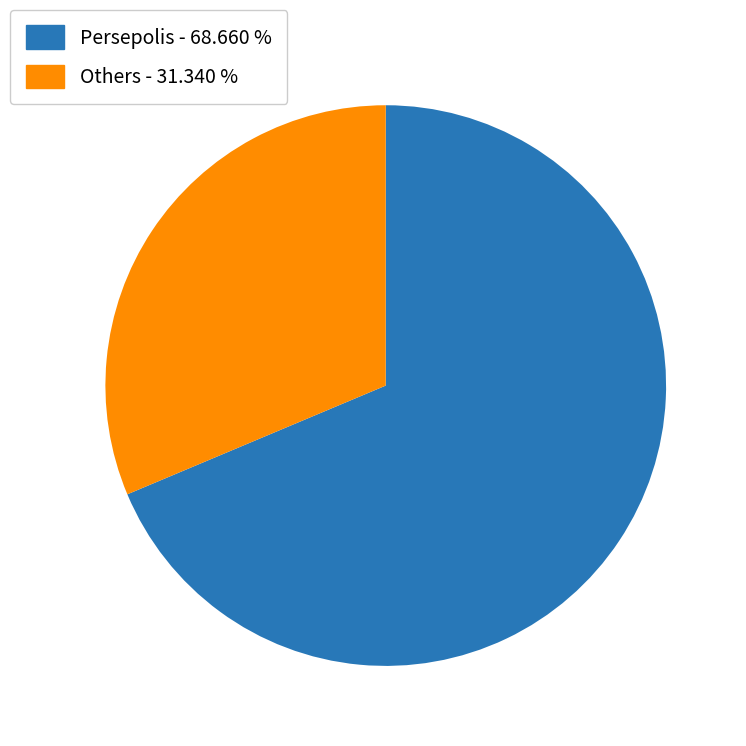

Rank the categories by value from lowest to highest.

Others - 31.340 %, Persepolis - 68.660 %